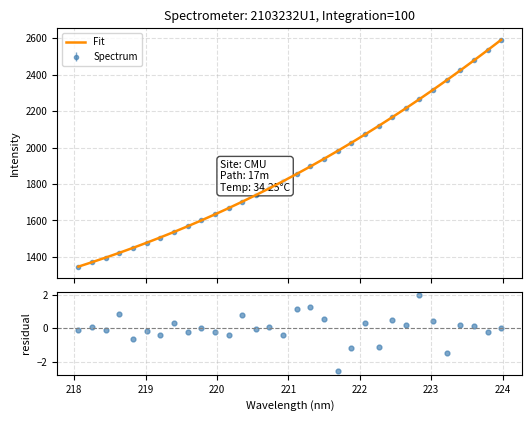

Which series has the widest spread of Y values?

Fit